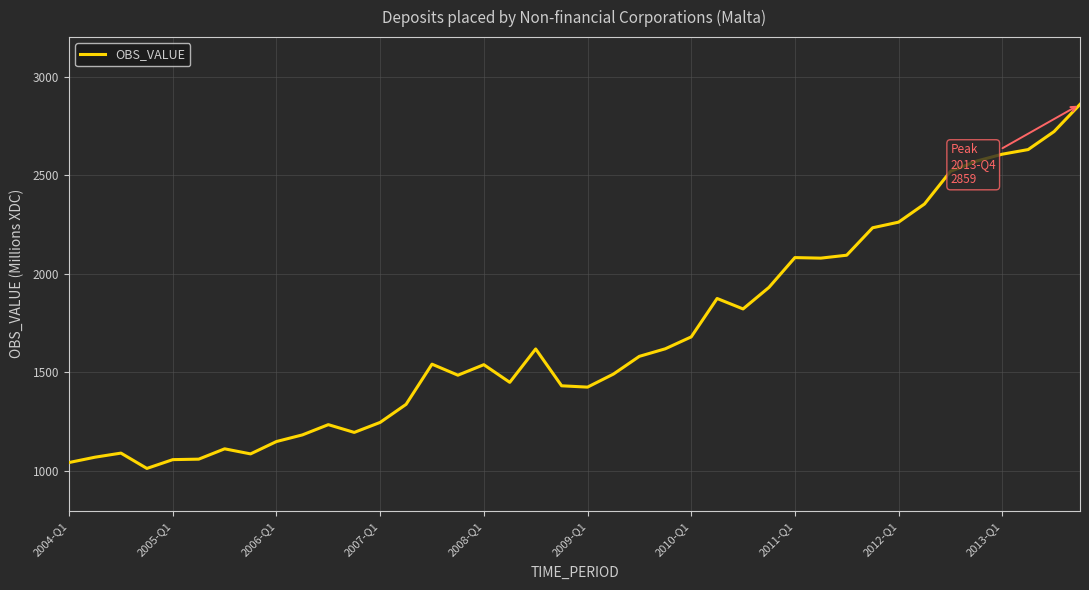

What is the maximum value shown in the chart?

2859.0